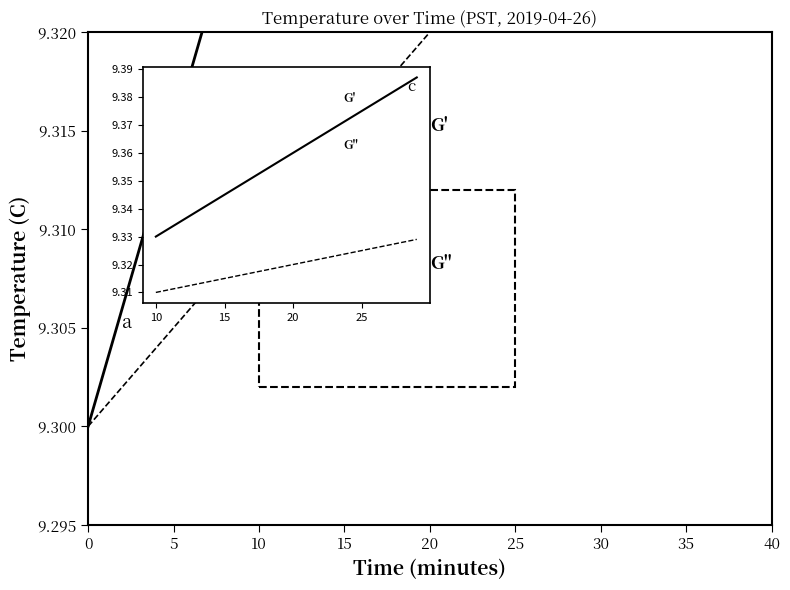

Rank the series at 14 from lowest to highest value.

Temperature (G-double-prime style), Temperature (G-prime style)